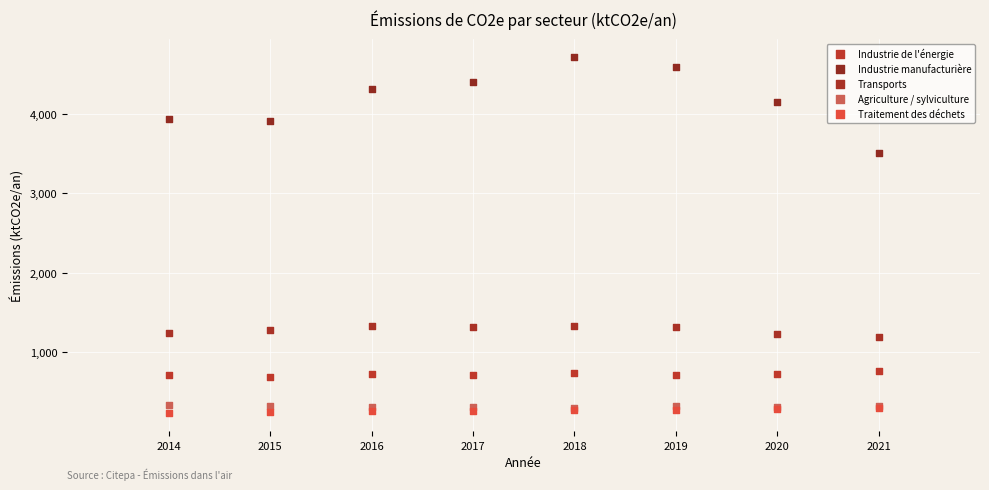

Across all series, what Y value is closest to 2476?

3511.1